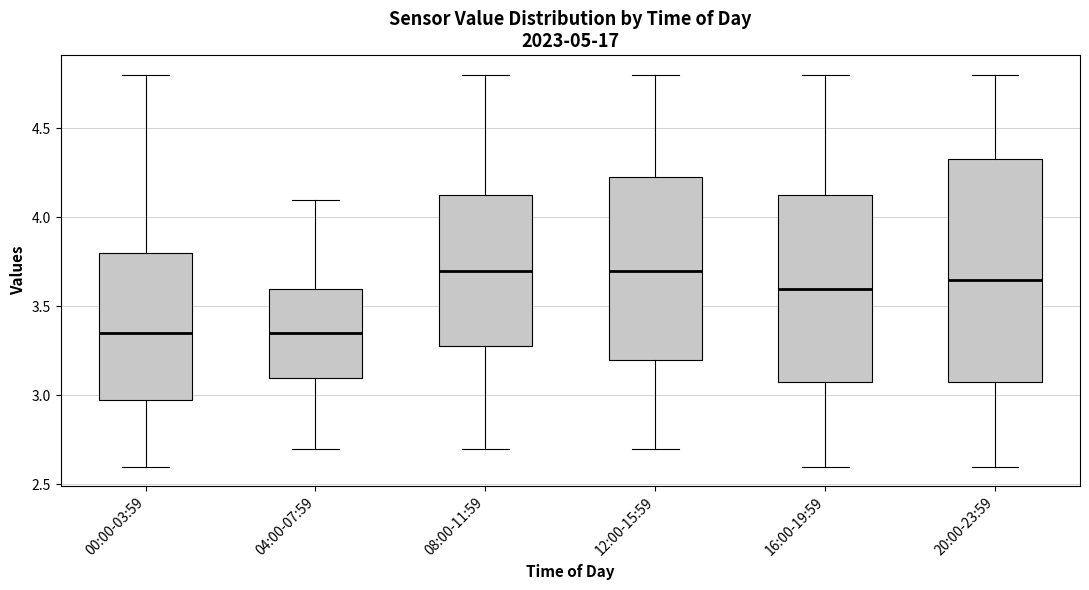

Reading left to right, read every box against the y-axis: the position of its median line, the range the box covers, and the ends of its whiskers. The values are not printed on the chart, so give them approximately, as read against the axis.

00:00-03:59: median 3.35, box 3.00 to 3.80, whiskers 2.60 to 4.80
04:00-07:59: median 3.35, box 3.10 to 3.60, whiskers 2.70 to 4.10
08:00-11:59: median 3.70, box 3.30 to 4.15, whiskers 2.70 to 4.80
12:00-15:59: median 3.70, box 3.20 to 4.25, whiskers 2.70 to 4.80
16:00-19:59: median 3.60, box 3.10 to 4.15, whiskers 2.60 to 4.80
20:00-23:59: median 3.65, box 3.10 to 4.35, whiskers 2.60 to 4.80